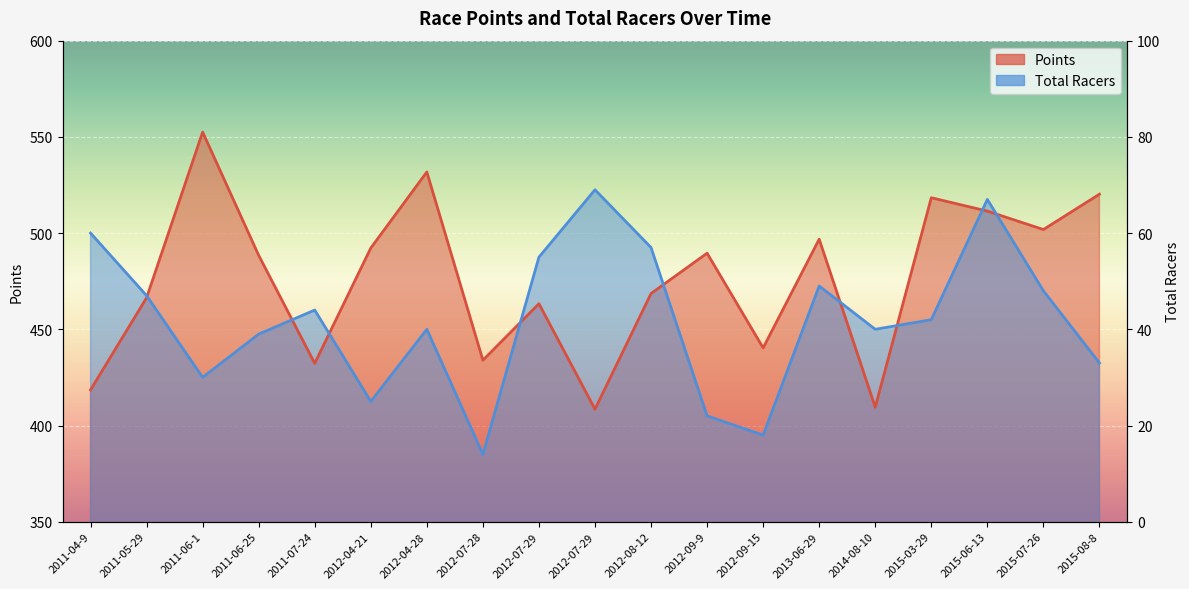

How many series are shown in this chart?

2